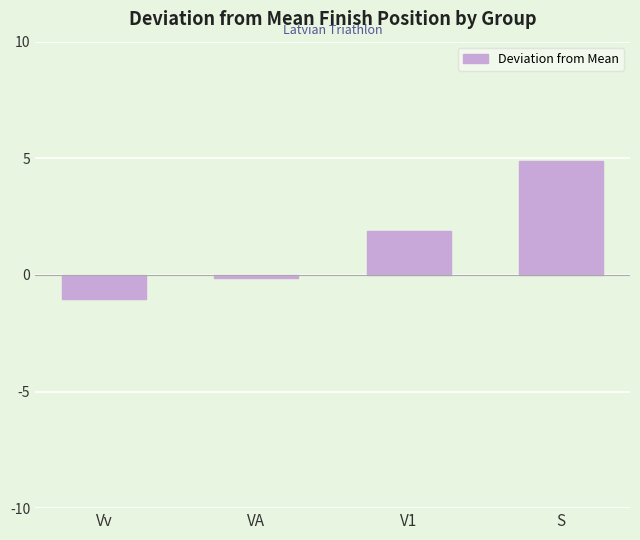

How many data points are less than 1?

2